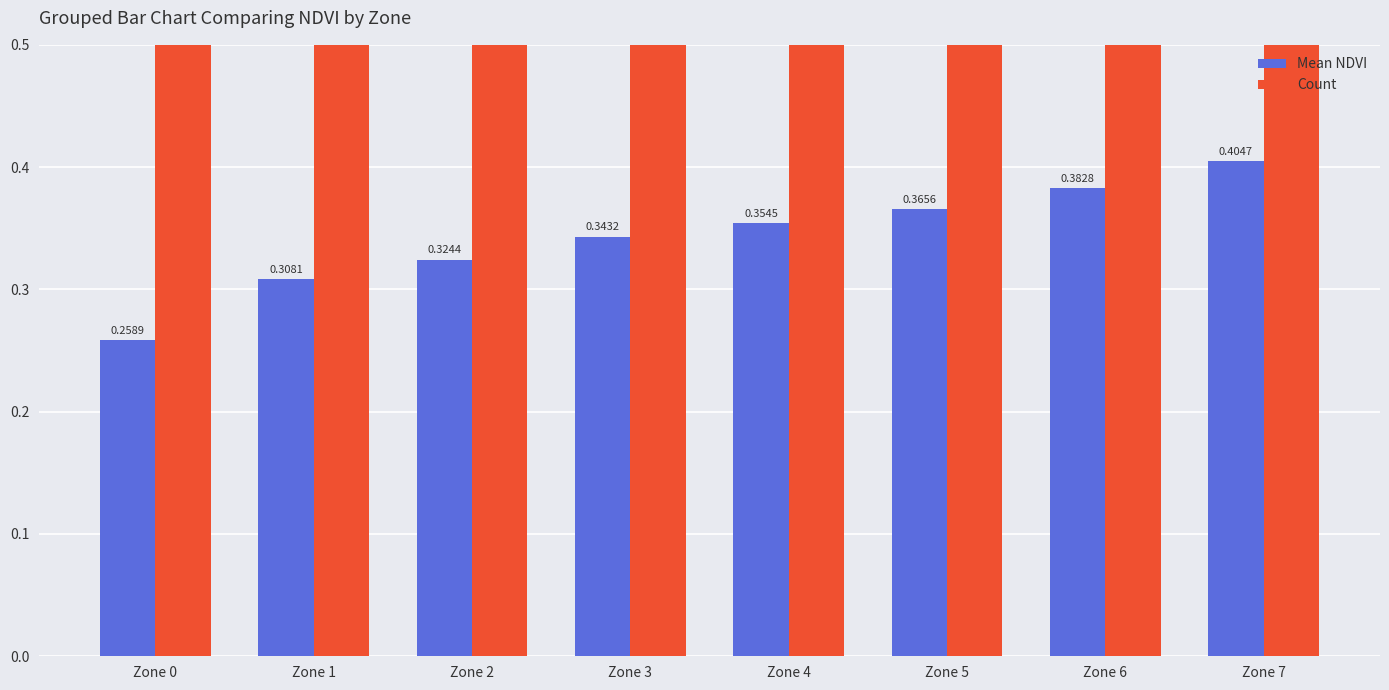

True or false: Count has a value of 2.0 at Zone 7.

True